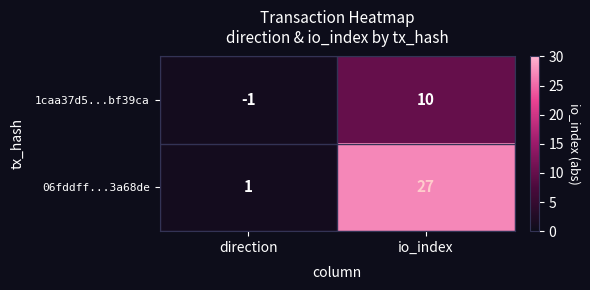

Which series changed the most between direction and io_index?

06fddff...3a68de